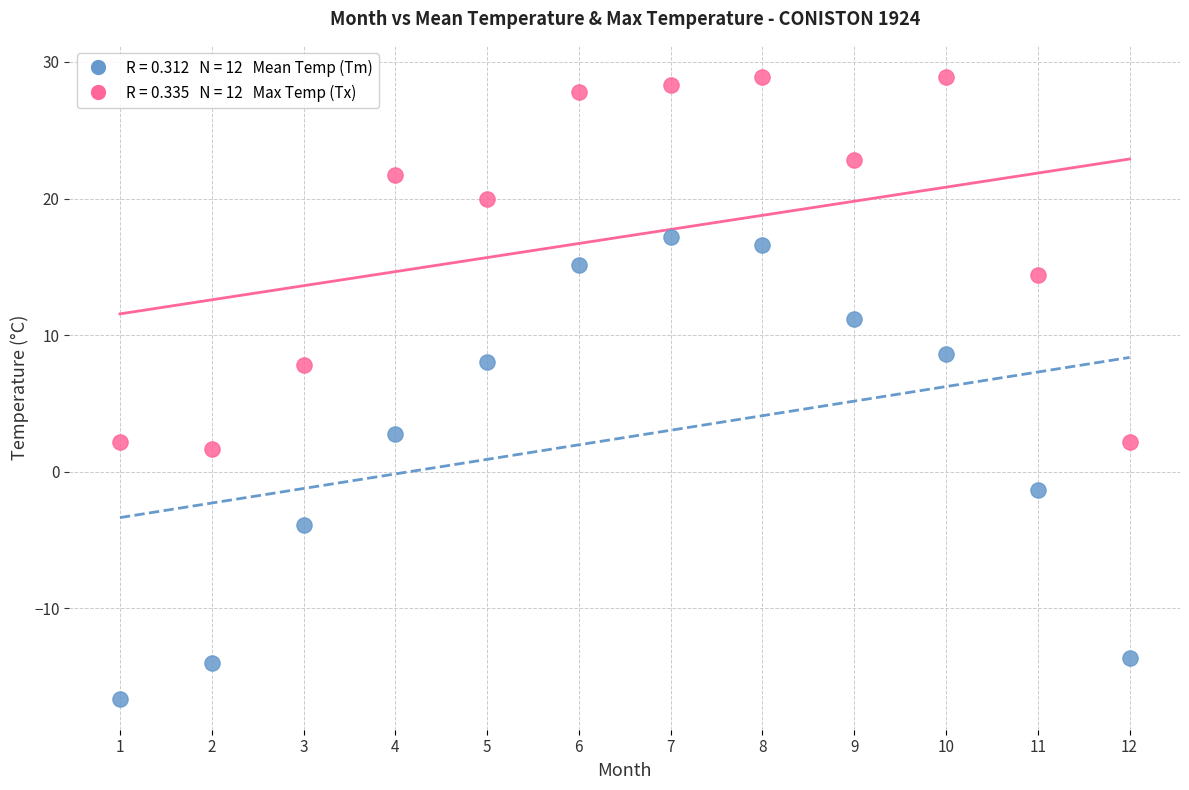

Across all data points, what is the range of Y values (max minus min)?

45.5